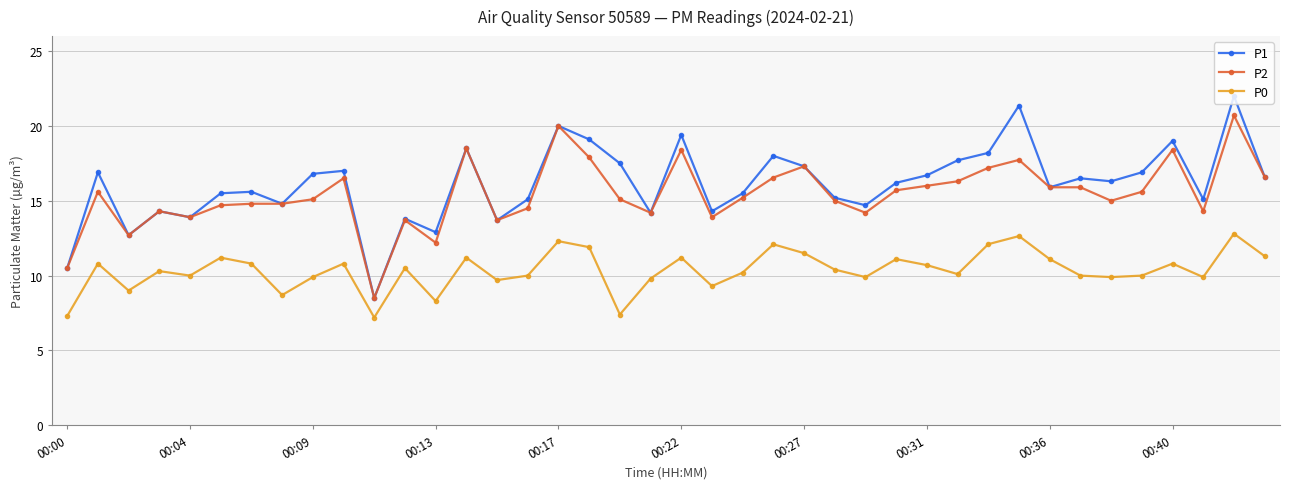

True or false: P2 has more than 2 points higher than both neighbors.

True